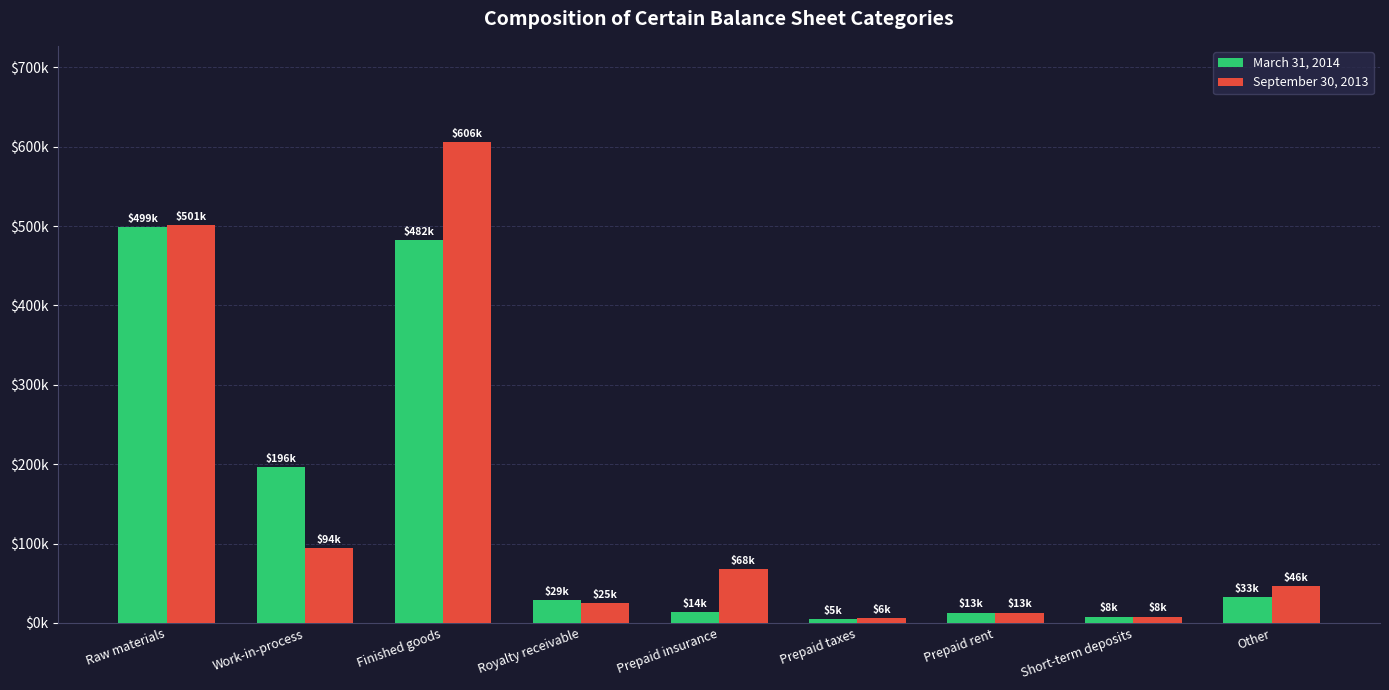

List the series in order of their overall mean, highest first.

September 30, 2013, March 31, 2014